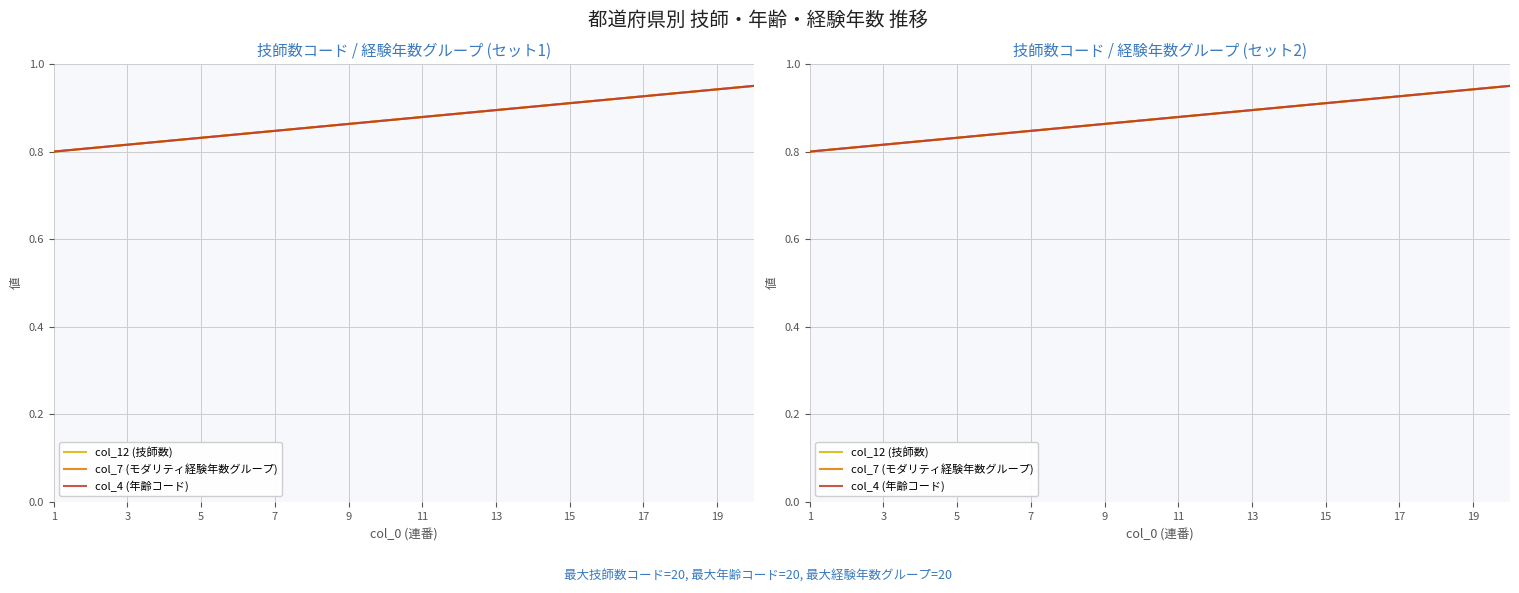

Reading left to right, extract all data points from this chart.

col_12 (技師数): 0.8	0.8	0.8	0.8	0.8	0.8	0.8	0.9	0.9	0.9	0.9	0.9	0.9	0.9	0.9	0.9	0.9	0.9	0.9	1.0
col_7 (モダリティ経験年数グループ): 0.8	0.8	0.8	0.8	0.8	0.8	0.8	0.9	0.9	0.9	0.9	0.9	0.9	0.9	0.9	0.9	0.9	0.9	0.9	1.0
col_4 (年齢コード): 0.8	0.8	0.8	0.8	0.8	0.8	0.8	0.9	0.9	0.9	0.9	0.9	0.9	0.9	0.9	0.9	0.9	0.9	0.9	1.0